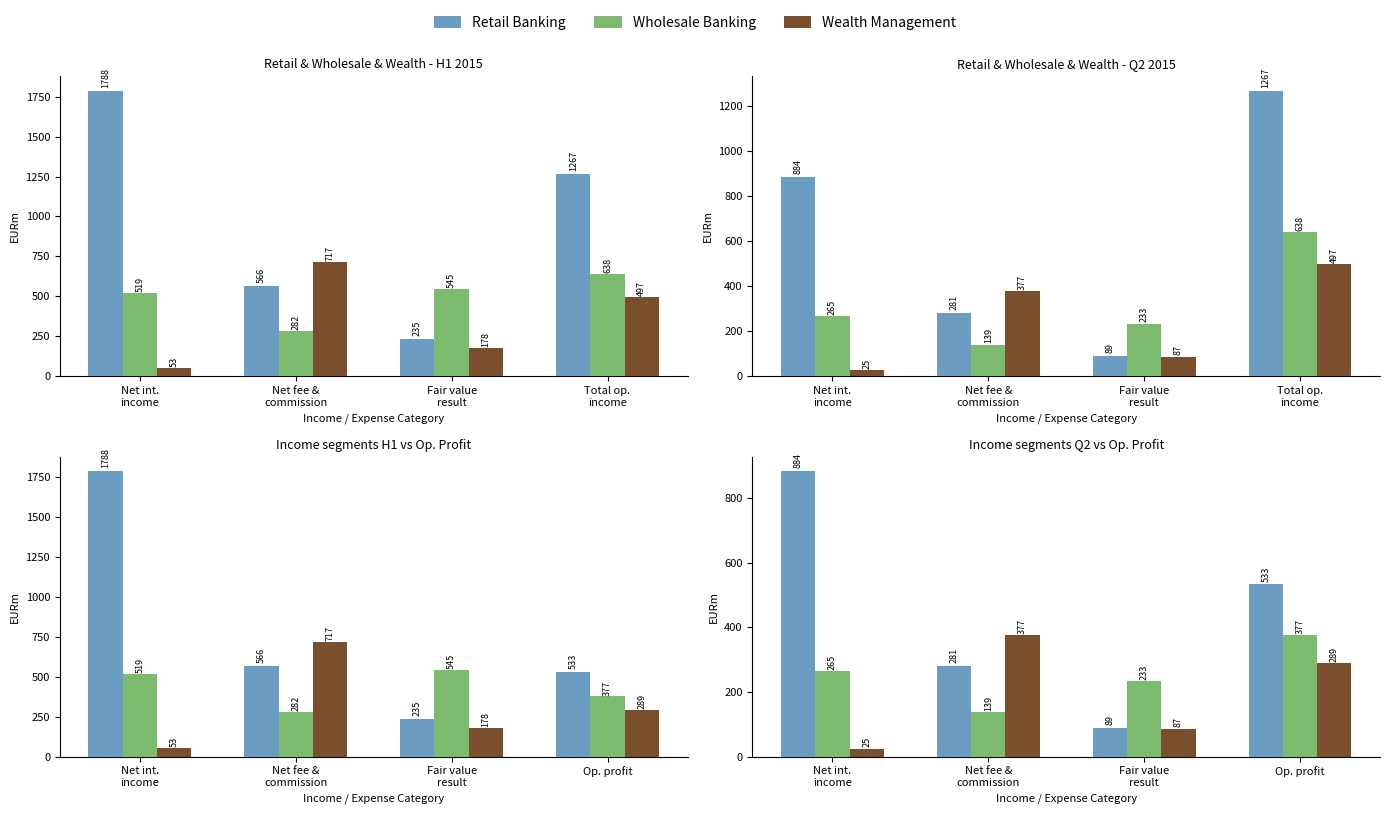

What is the total value across all series at Fair value
result?

409